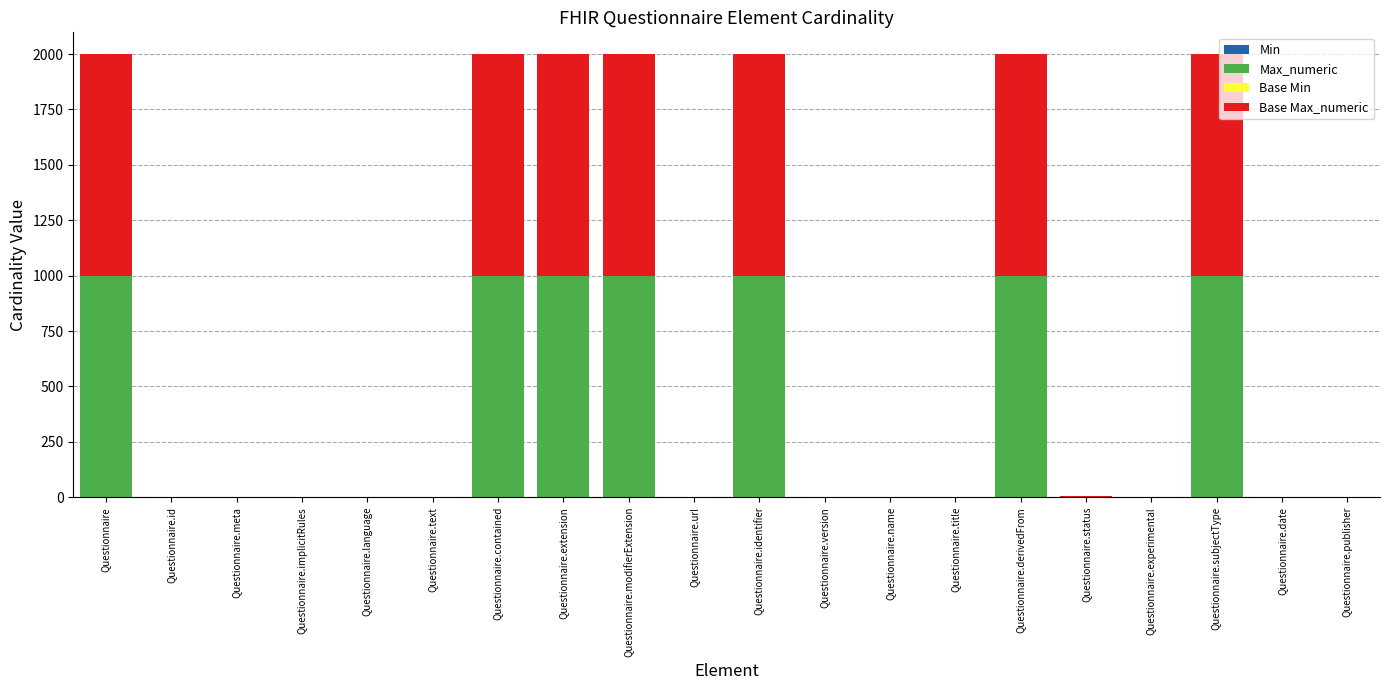

What is the total value across all series at Questionnaire.contained?

1998